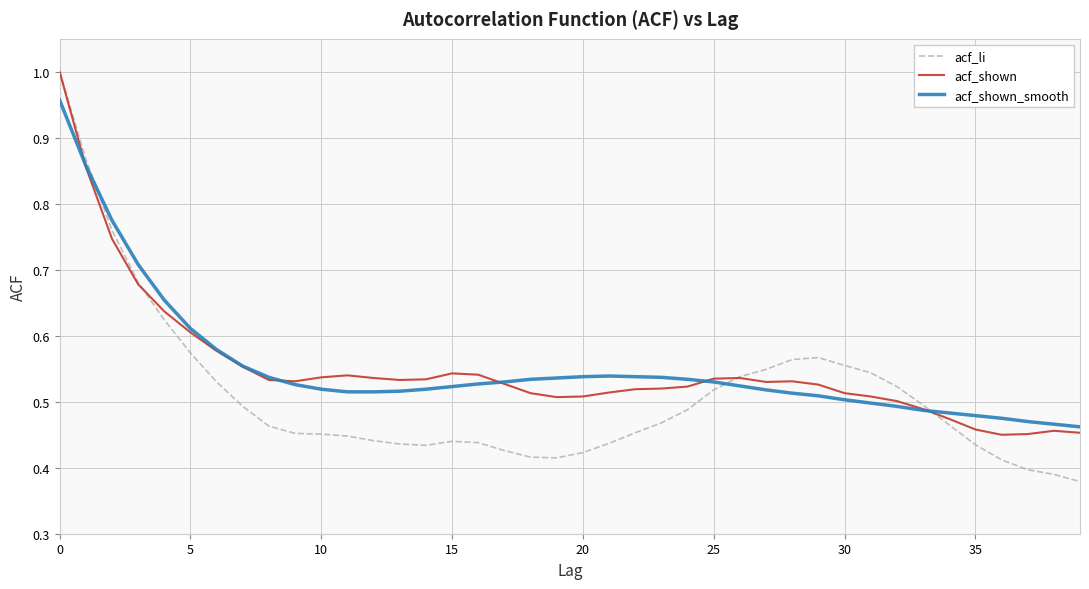

Is this an area chart (filled region under the line)?

No